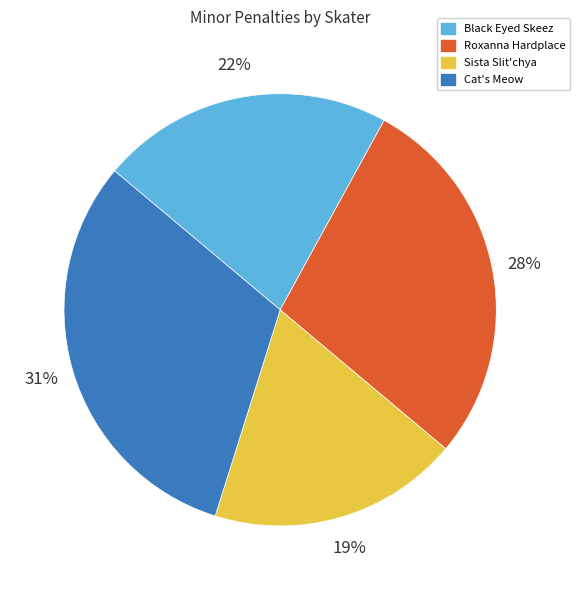

To the nearest percent, what is the average slice percentage?

25%